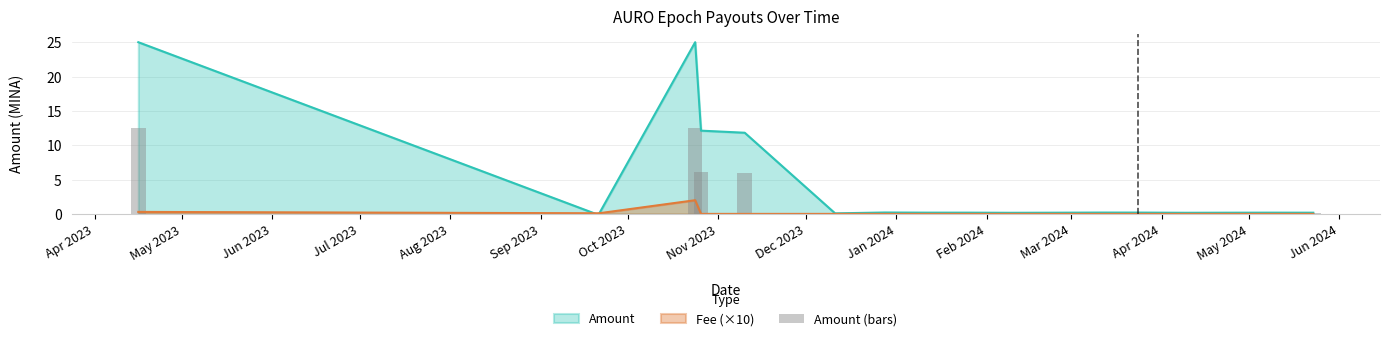

What is the sum of all values?

38.1